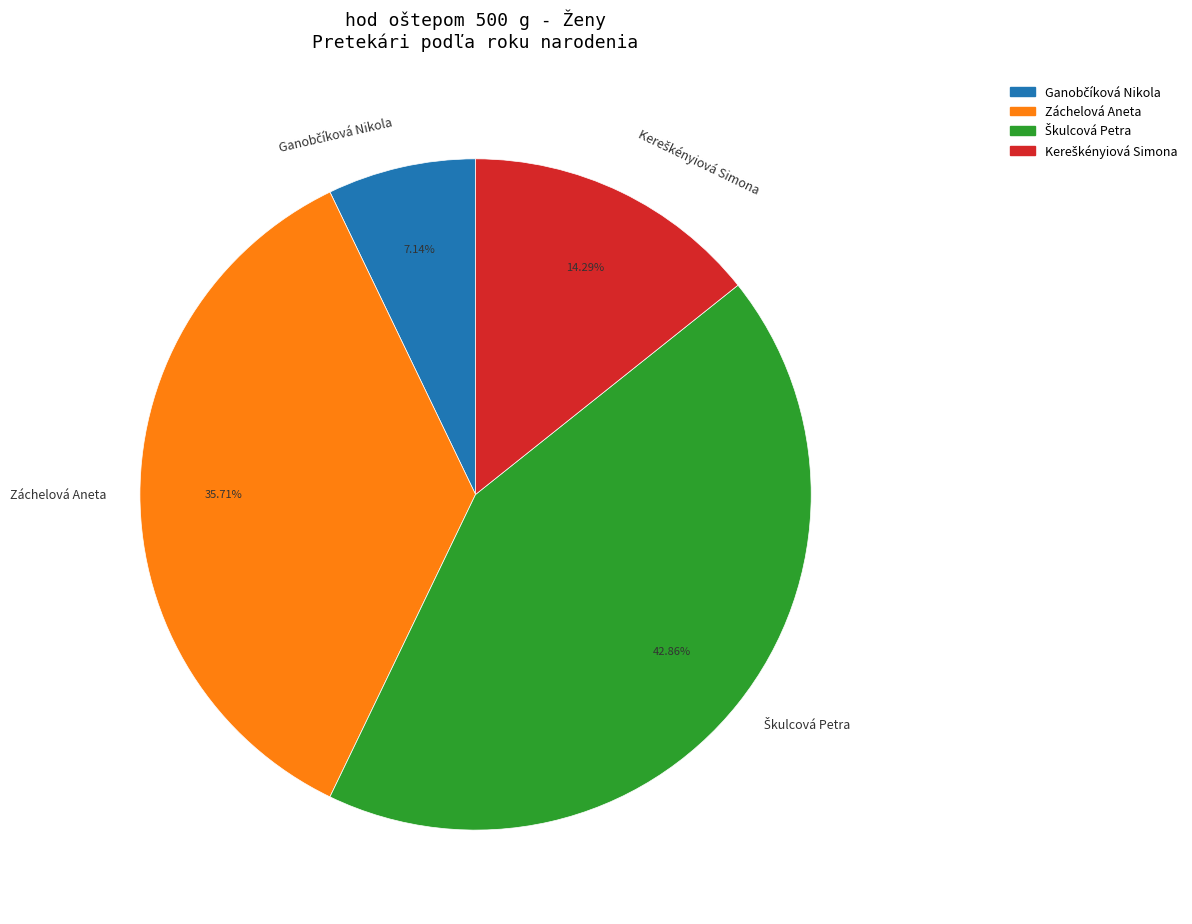

Does any single category account for the majority?

No